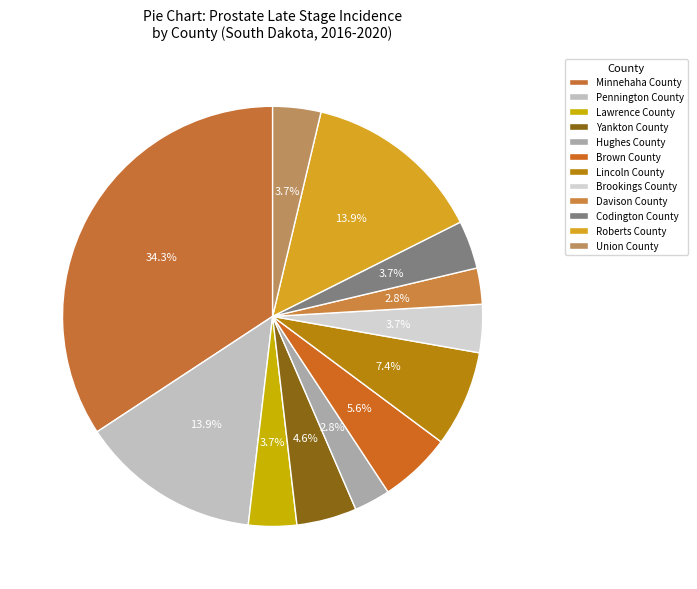

Count the number of slices in the pie.

12